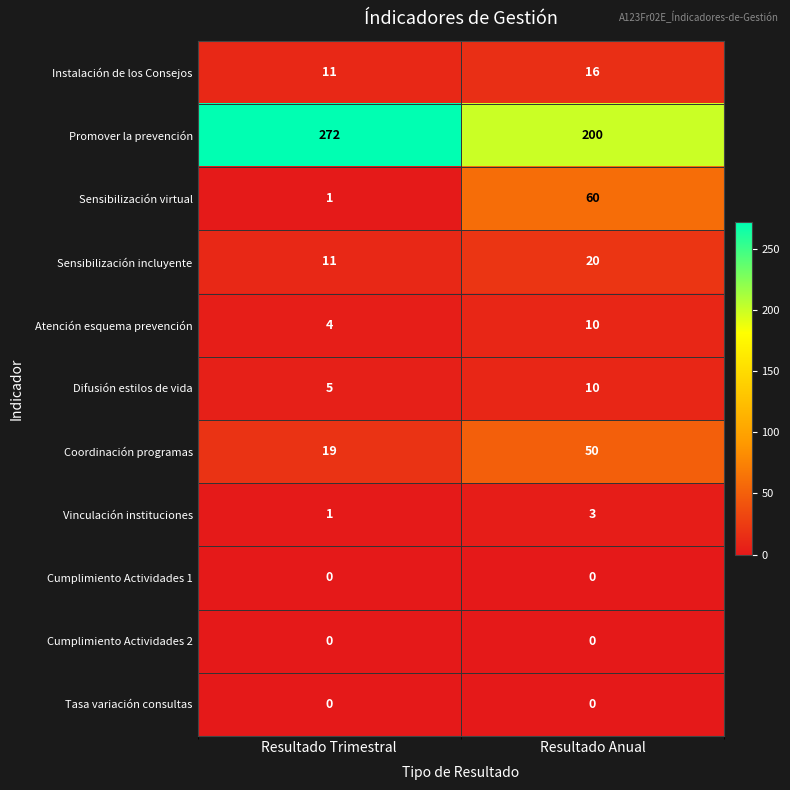

What is the difference between the Promover la prevención values at Resultado Anual and Resultado Trimestral?

72